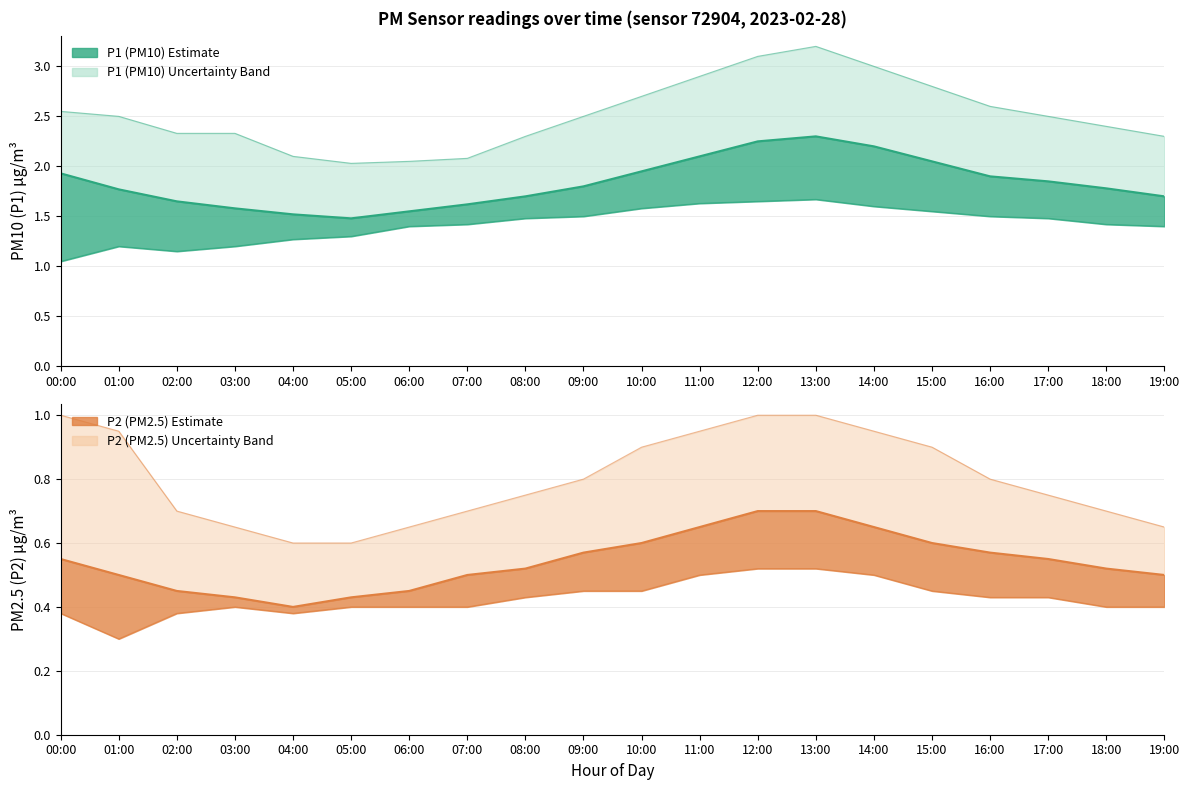

Is the value of P1 (PM10) Estimate at 17:00 greater than the value of P2 (PM2.5) Estimate at 10:00?

Yes